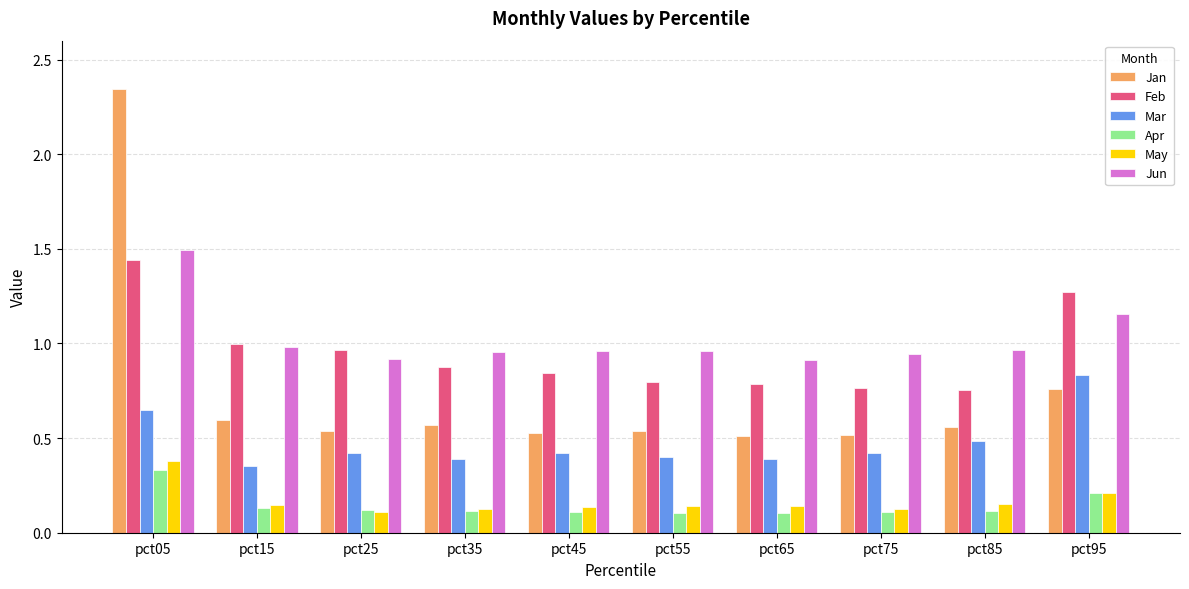

Which series changed the most between pct85 and pct95?

Feb